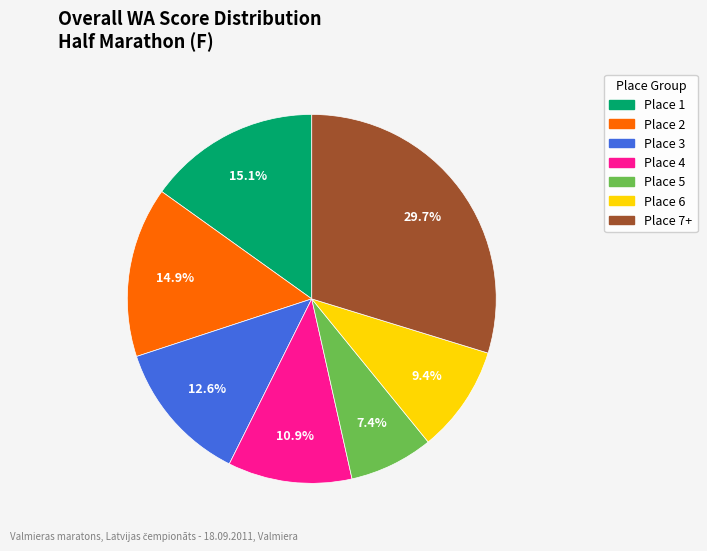

Is there any slice that represents more than half of the pie?

No